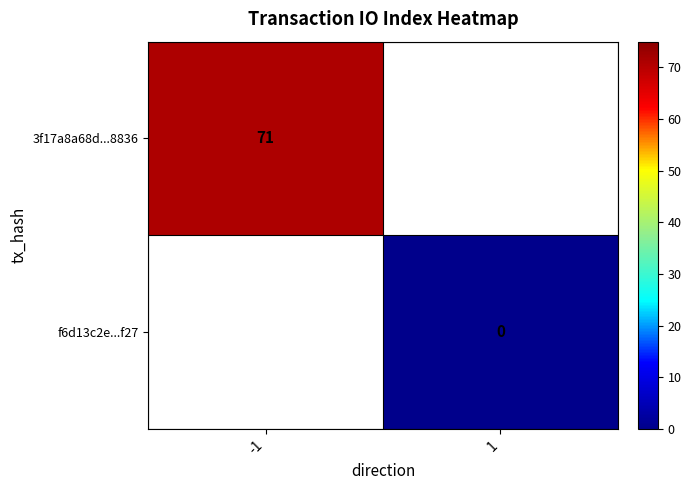

Which category has the lowest value across all series?

1